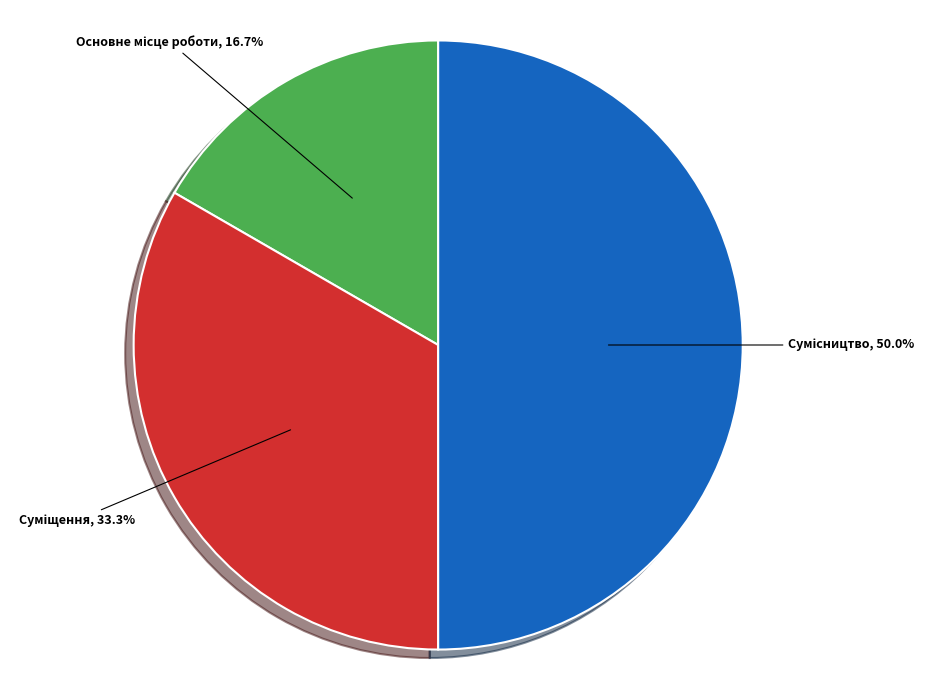

Rank the categories by value from highest to lowest.

Сумісництво, Суміщення, Основне місце роботи